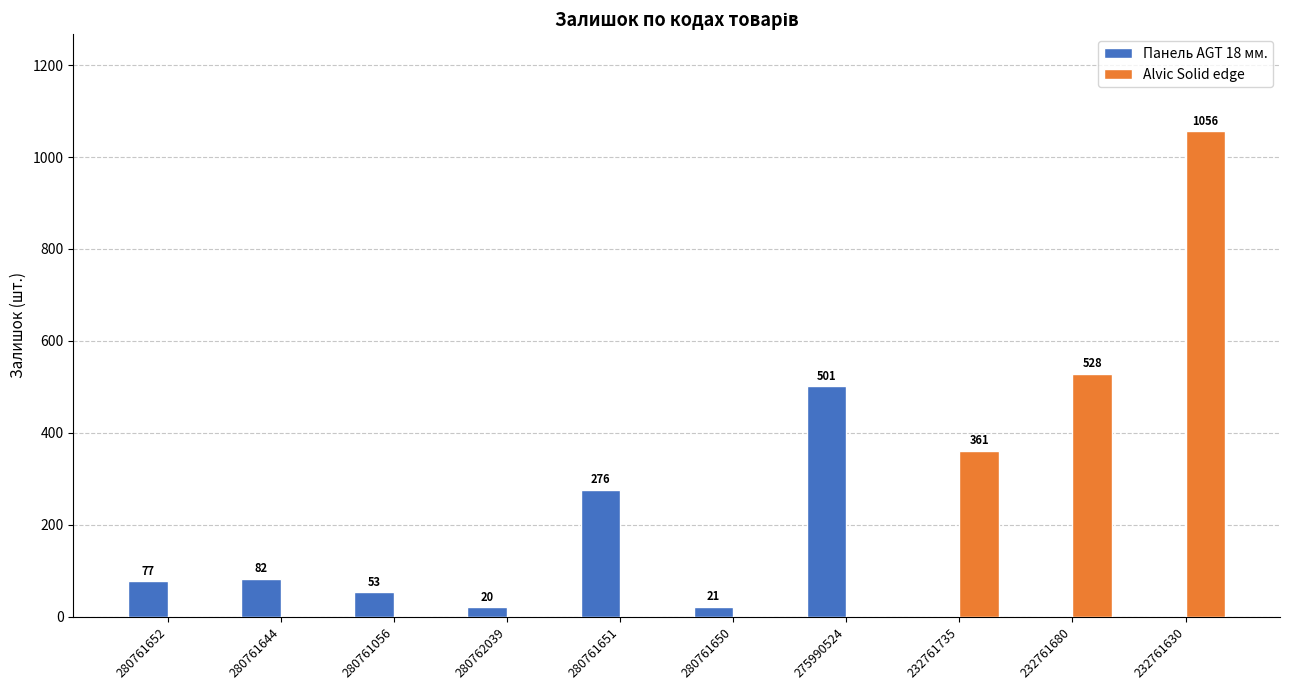

How many groups of bars are there?

10